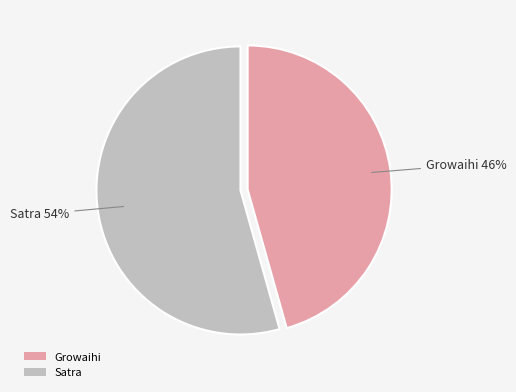

Which has a higher value, Satra or Growaihi?

Satra